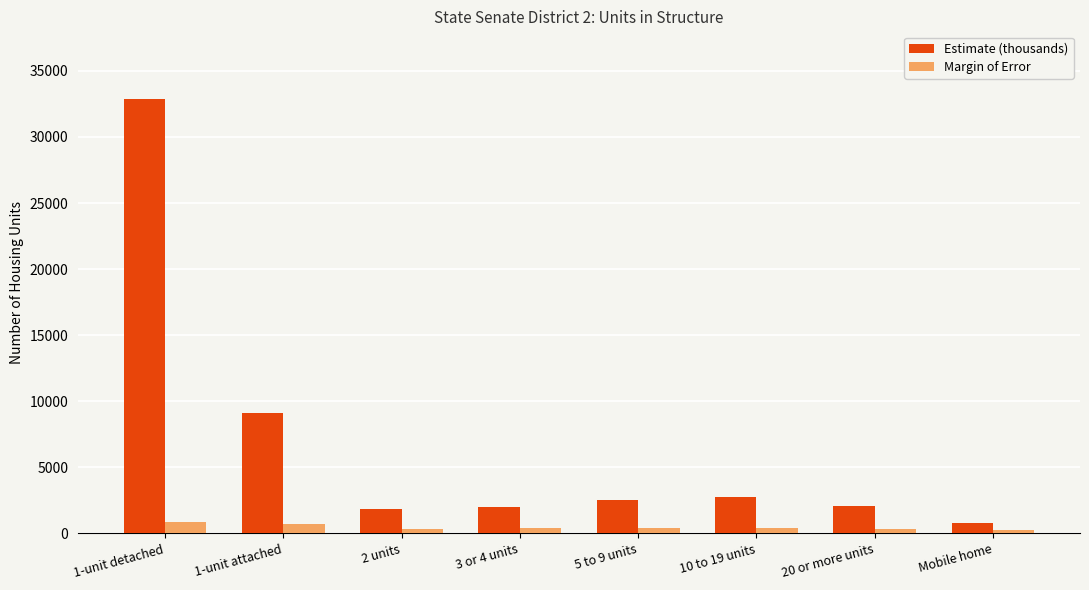

At which category is the sum across all series the highest?

1-unit detached